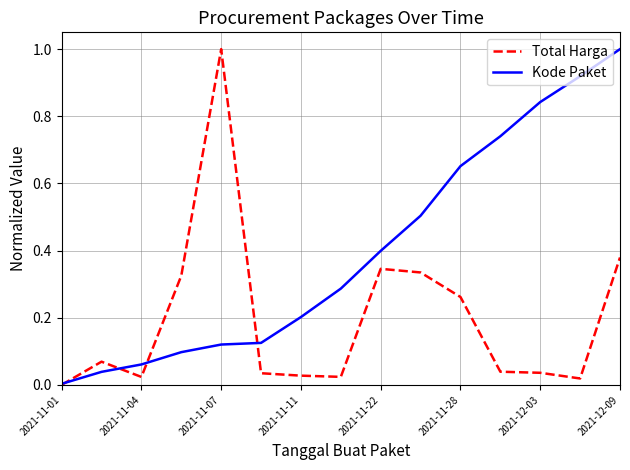

What is the average value of the Total Harga series?

0.2